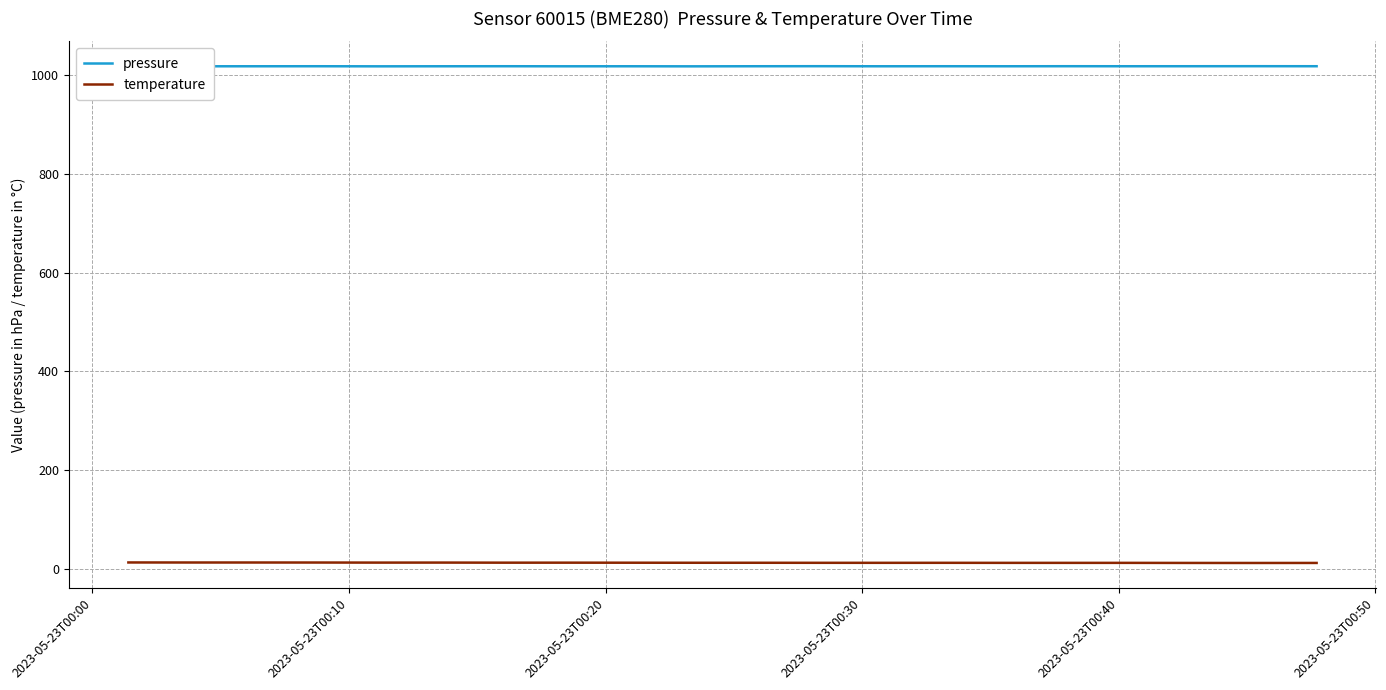

Rank the series by their maximum value, from highest to lowest.

pressure, temperature